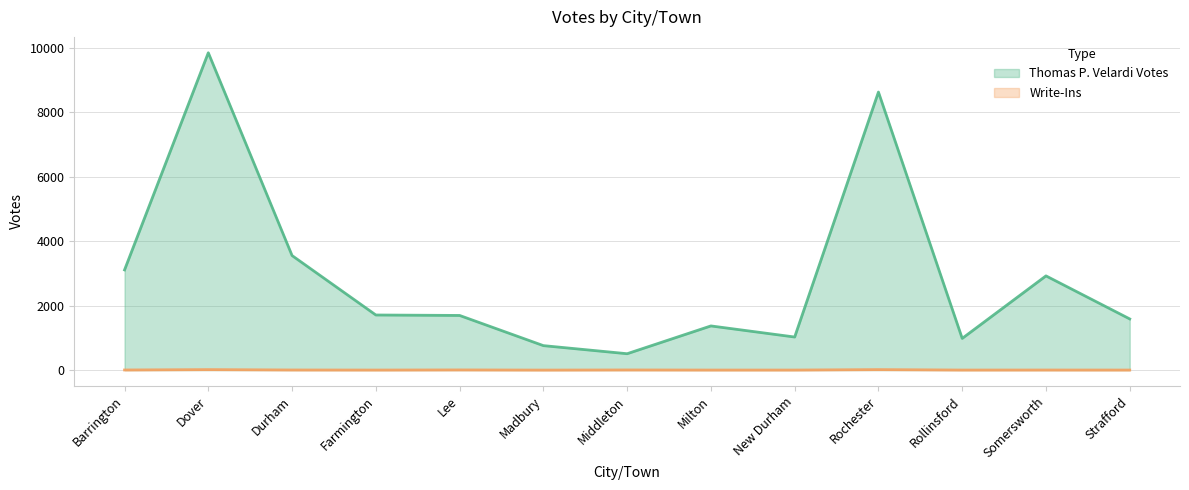

At which category is the sum across all series the highest?

Dover